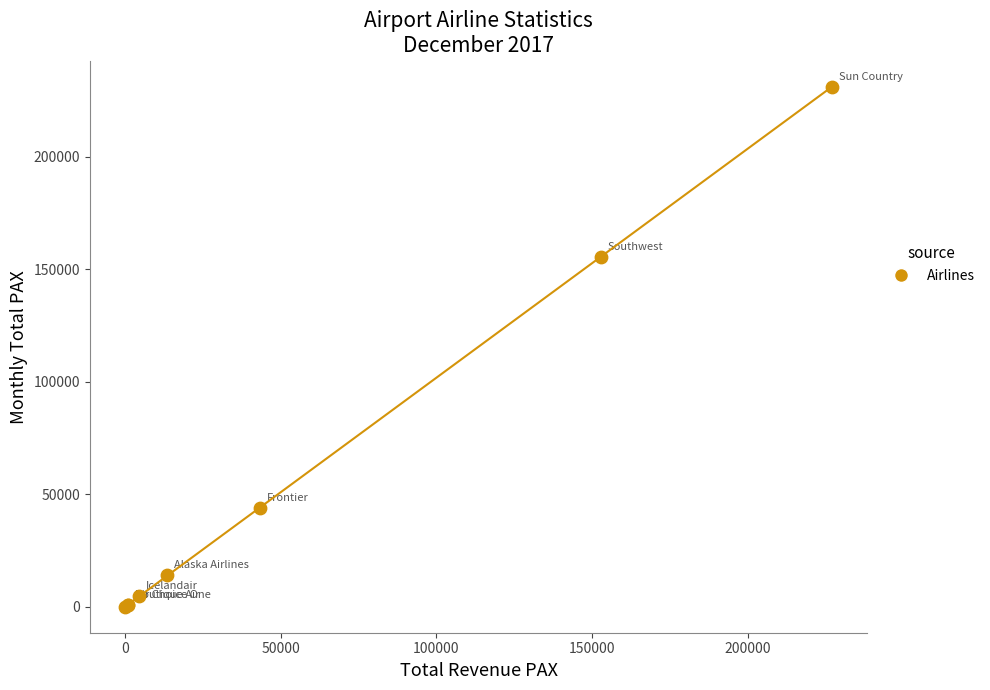

What Y value in the scatter plot is closest to 115483?

155488